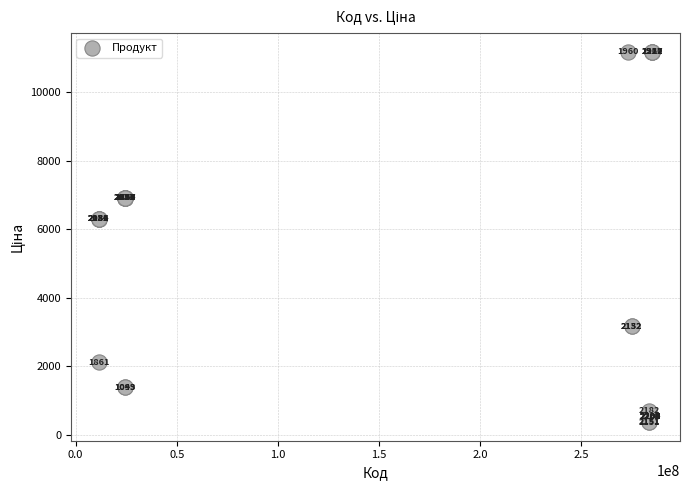

What Y value in the scatter plot is closest to 5774?

6308.8